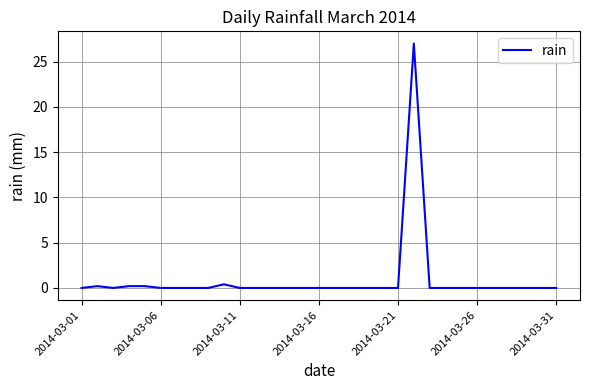

What is the difference between the maximum and minimum values?

27.0